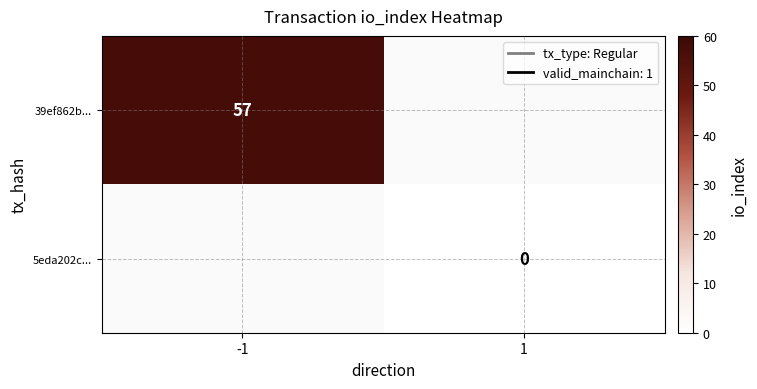

Is it true that 39ef862b... equals 57 at -1?

True